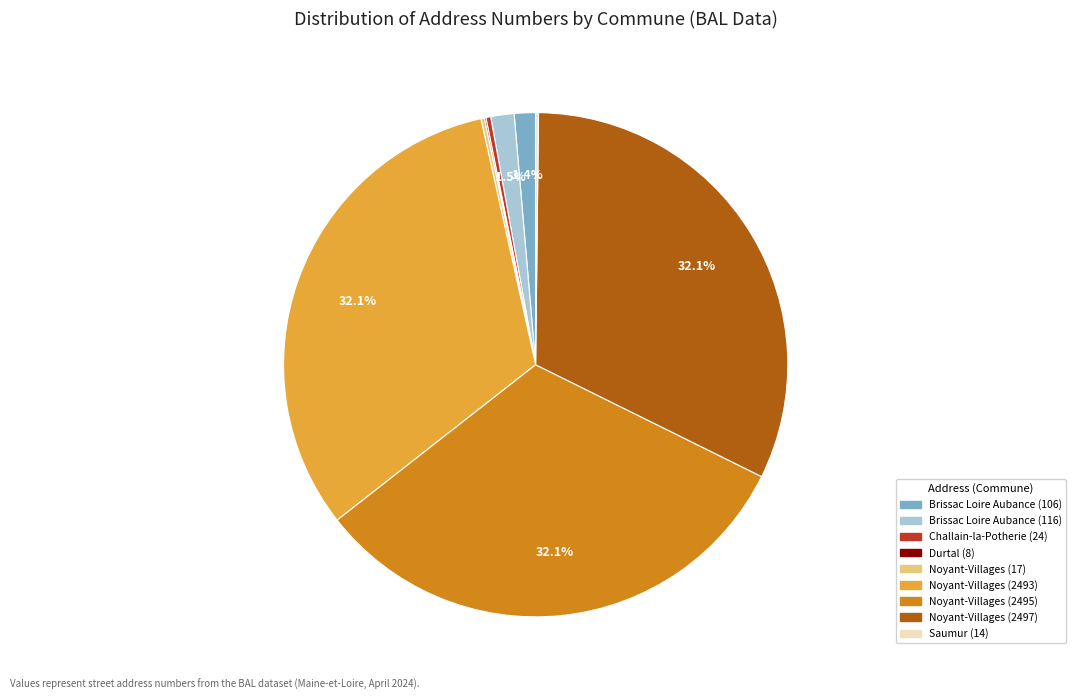

What portion of the pie excludes Brissac Loire Aubance (116)?

98.5%